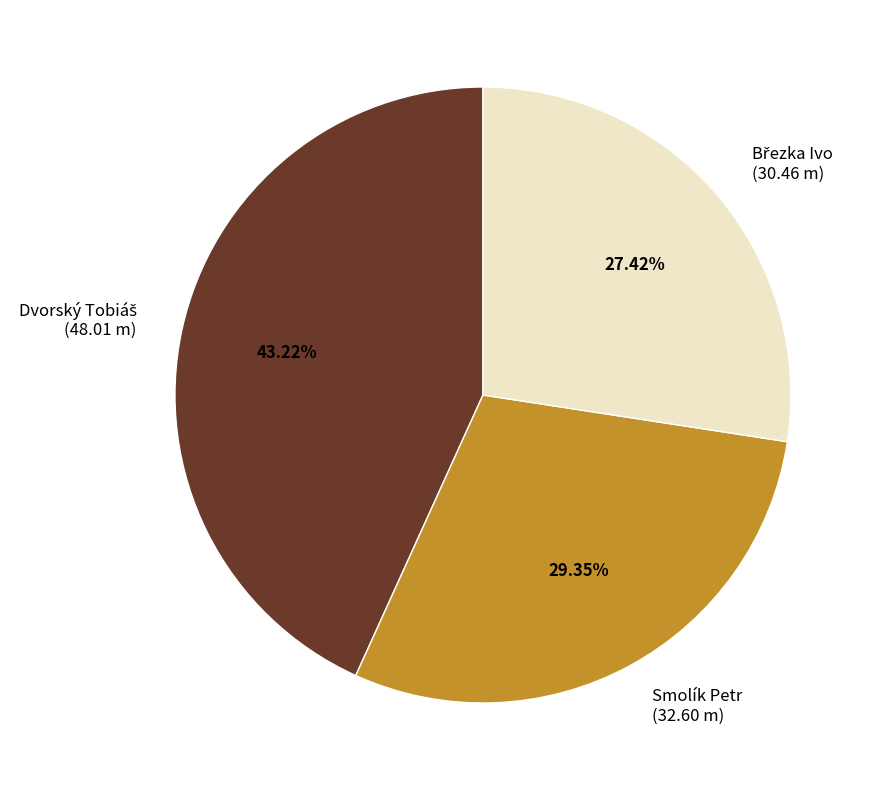

Does any single category account for the majority?

No